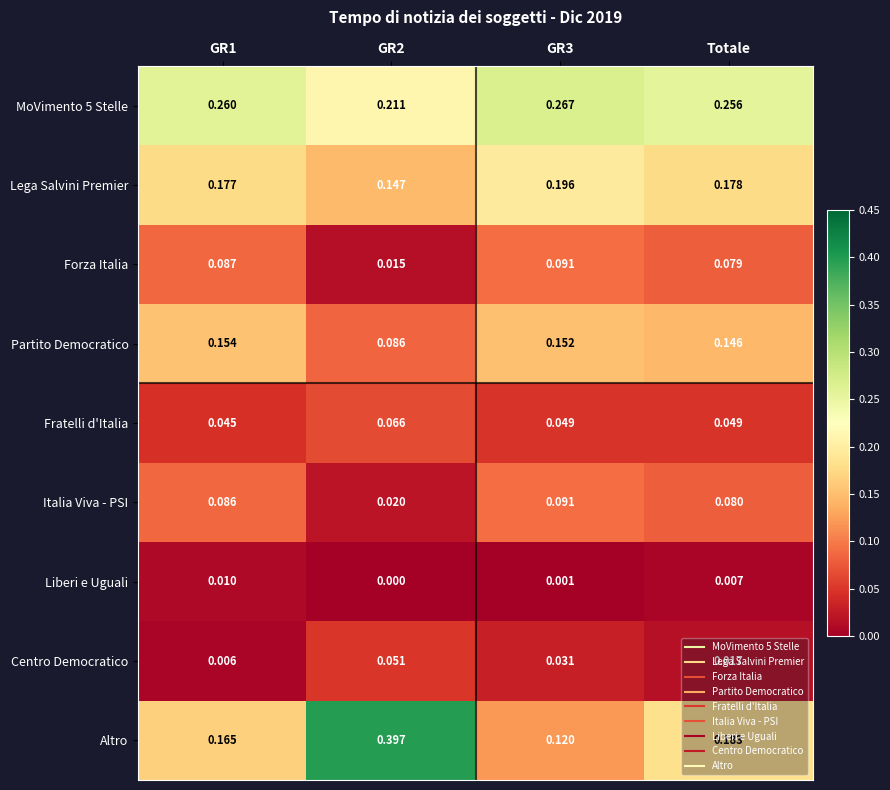

Which label corresponds to the smallest value in the chart?

GR2